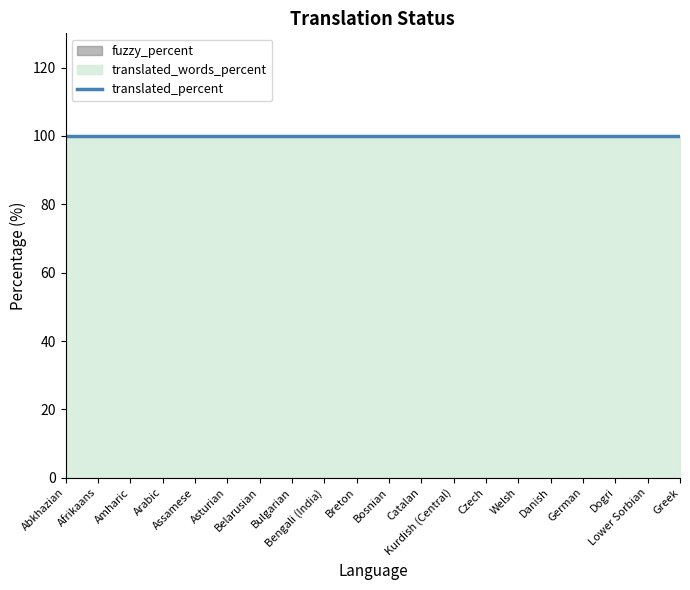

Reading left to right, list all the values displayed in this chart.

translated_percent: Abkhazian=100	Afrikaans=100	Amharic=100	Arabic=100	Assamese=100	Asturian=100	Belarusian=100	Bulgarian=100	Bengali (India)=100	Breton=100	Bosnian=100	Catalan=100	Kurdish (Central)=100	Czech=100	Welsh=100	Danish=100	German=100	Dogri=100	Lower Sorbian=100	Greek=100
translated_words_percent: Abkhazian=100	Afrikaans=100	Amharic=100	Arabic=100	Assamese=100	Asturian=100	Belarusian=100	Bulgarian=100	Bengali (India)=100	Breton=100	Bosnian=100	Catalan=100	Kurdish (Central)=100	Czech=100	Welsh=100	Danish=100	German=100	Dogri=100	Lower Sorbian=100	Greek=100
fuzzy_percent: Abkhazian=0	Afrikaans=0	Amharic=0	Arabic=0	Assamese=0	Asturian=0	Belarusian=0	Bulgarian=0	Bengali (India)=0	Breton=0	Bosnian=0	Catalan=0	Kurdish (Central)=0	Czech=0	Welsh=0	Danish=0	German=0	Dogri=0	Lower Sorbian=0	Greek=0